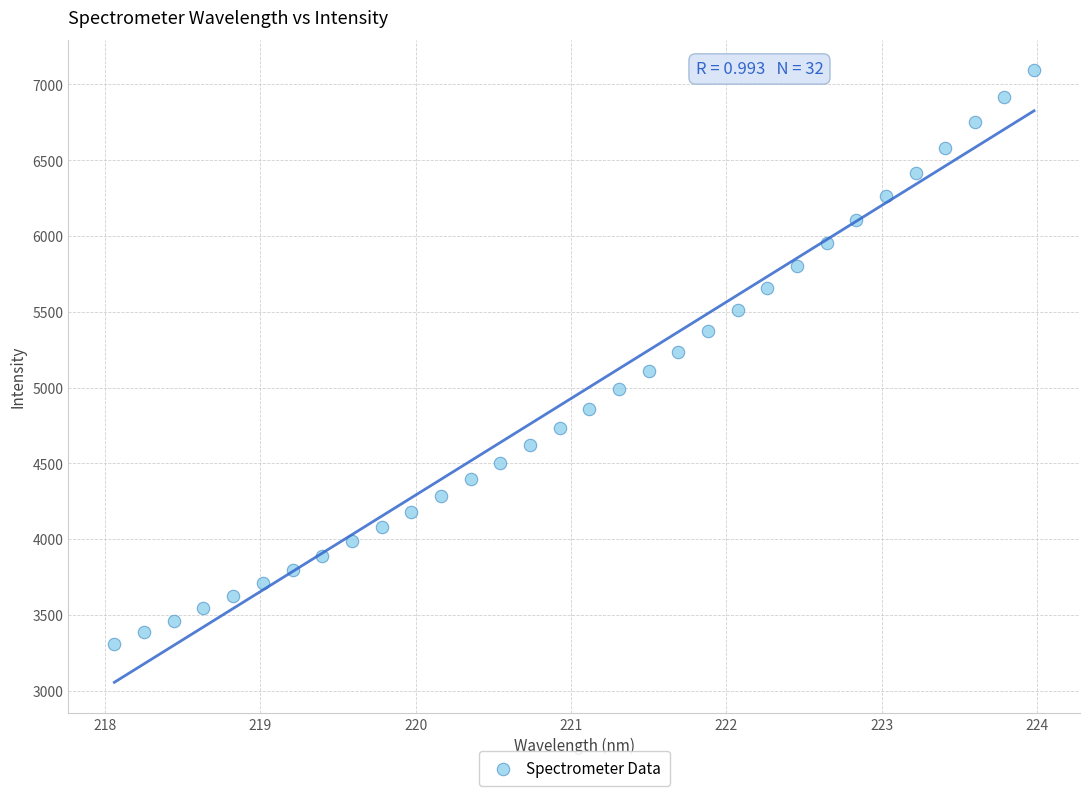

What is the range of X values (max minus min)?

5.9